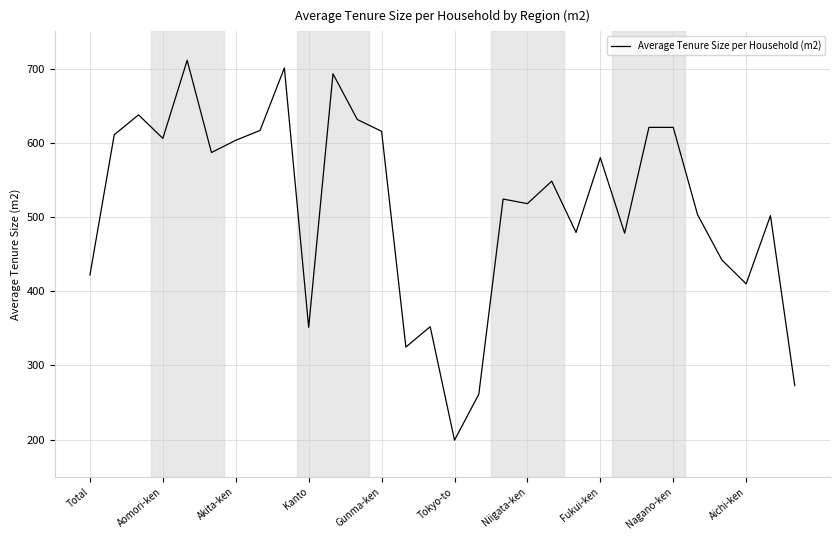

What is the difference between the maximum and minimum values?

511.7